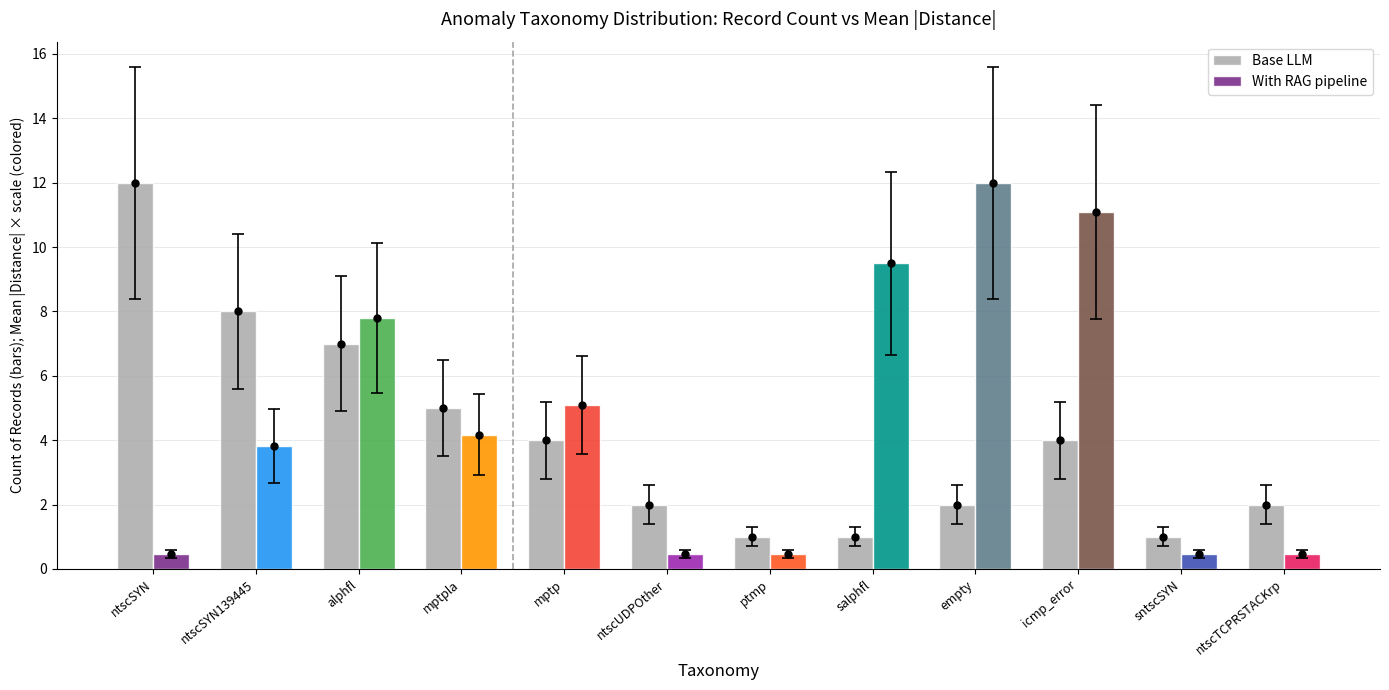

What is the difference between the values at ntscSYN and alphfl?

5